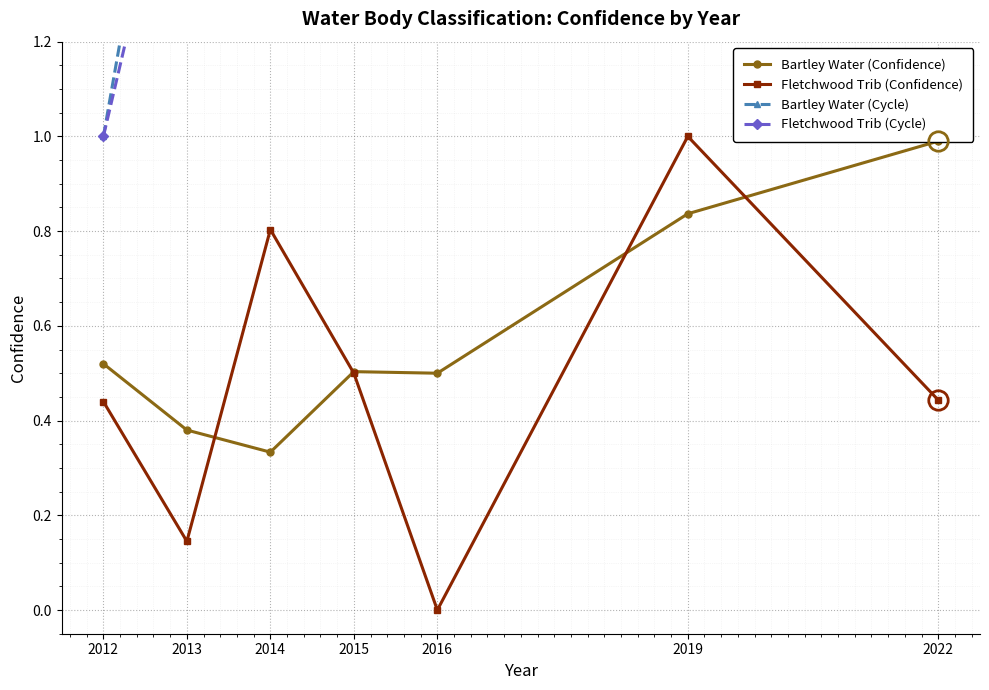

Between 2013 and 2022, which series saw the biggest shift?

Fletchwood Trib (Cycle)